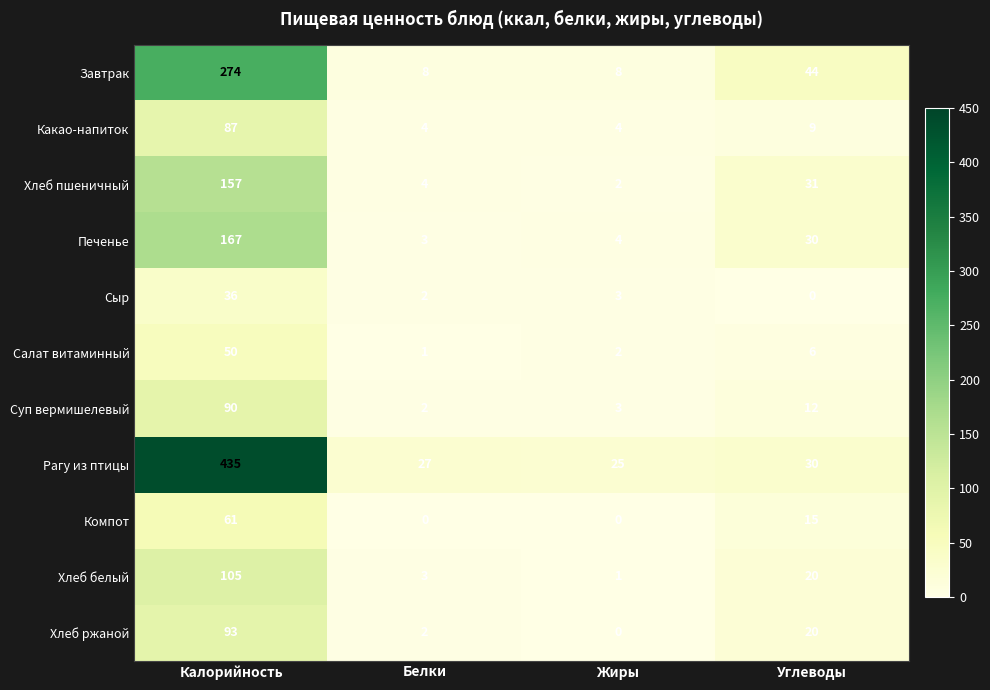

At which category does the chart reach its peak across all series?

Калорийность